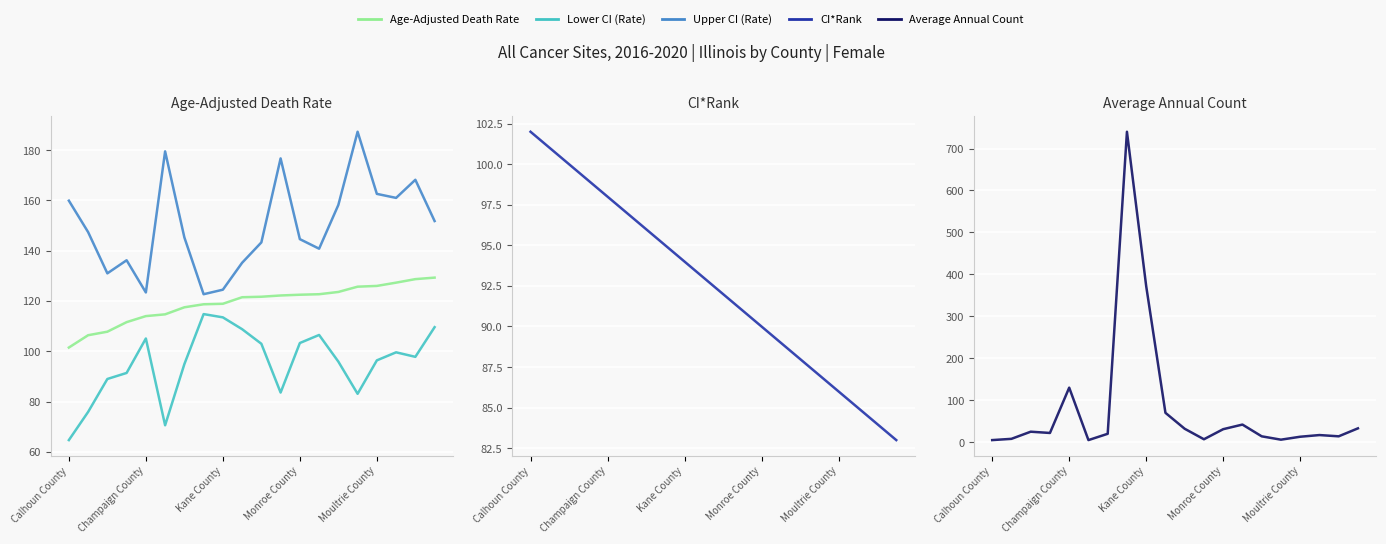

The Age-Adjusted Death Rate series shows 181.1 at 11. True or false?

False